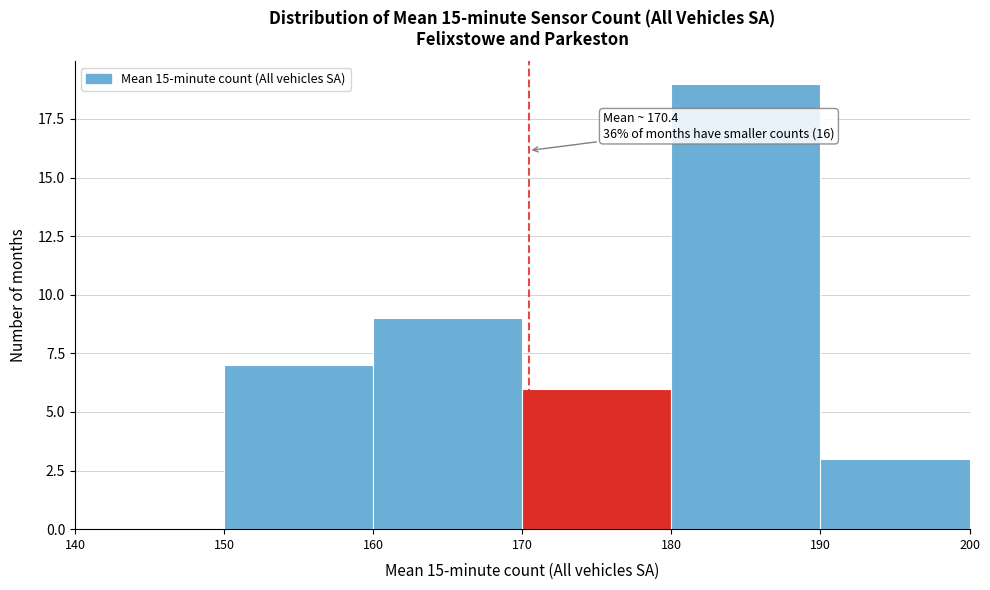

Over which range of the x-axis is the bar tallest?

180 to 190